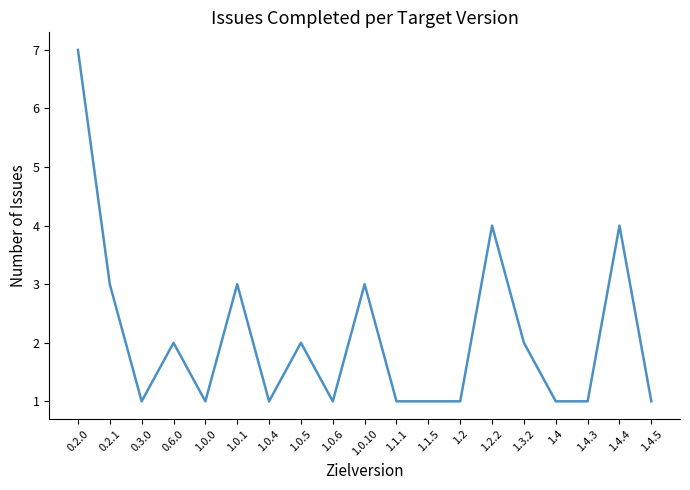

What is the maximum value shown in the chart?

7